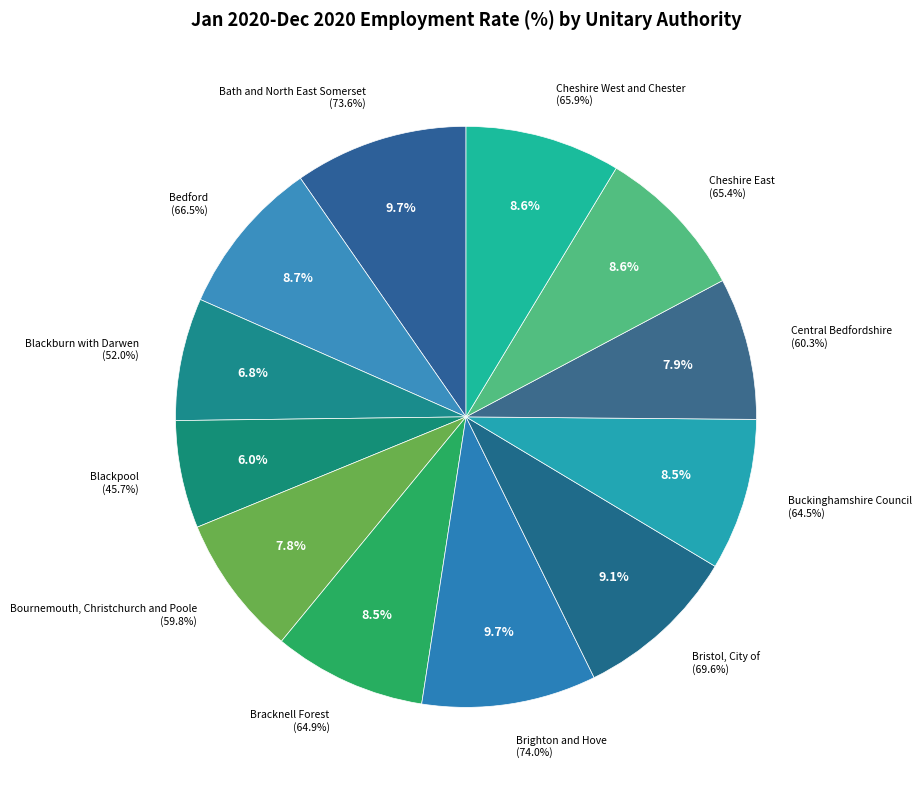

The Brighton and Hove slice represents 10% of the pie. True or false?

True